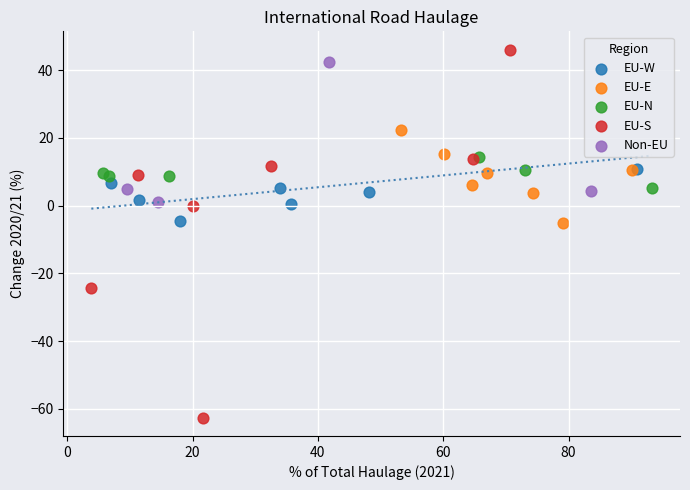

What are all the series names shown in the legend?

EU-W, EU-E, EU-N, EU-S, Non-EU